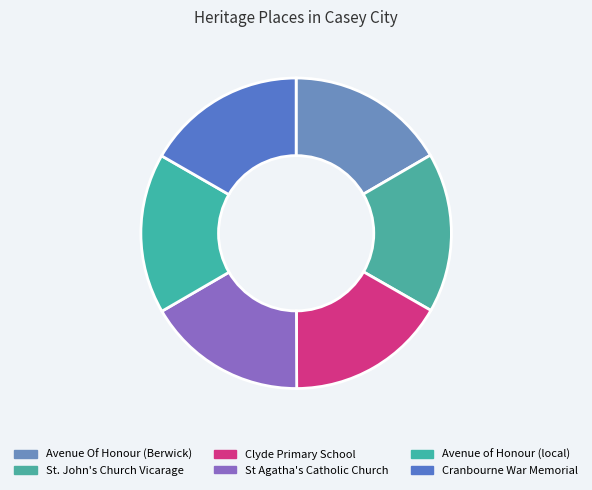

Is it true that Avenue of Honour (local) is 17% of the pie?

True